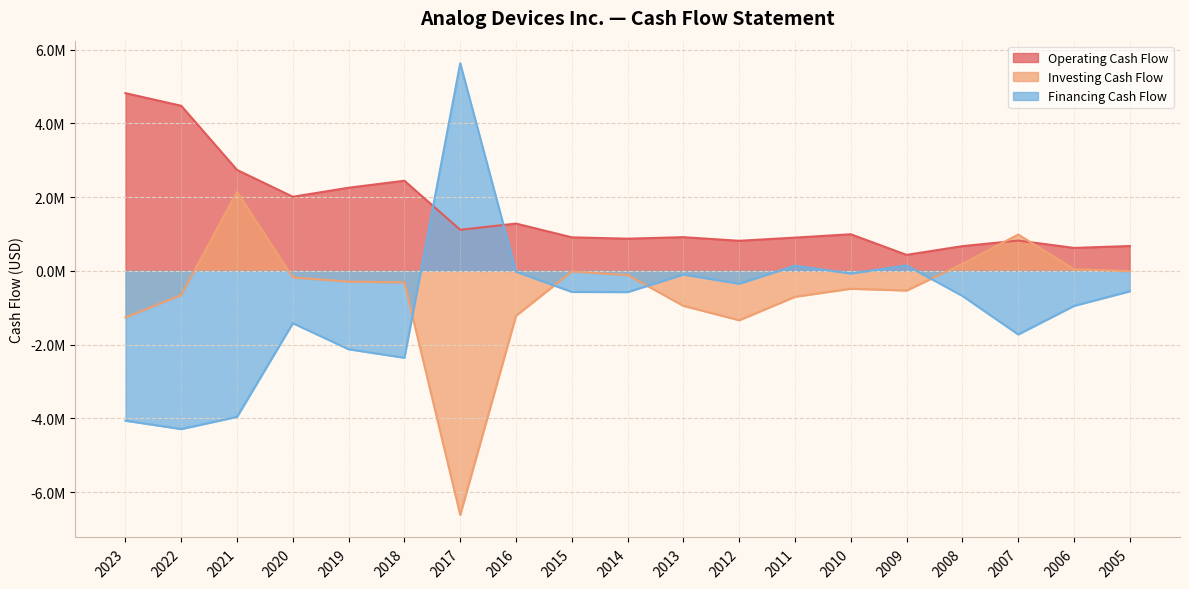

At which category is the sum across all series the highest?

2021